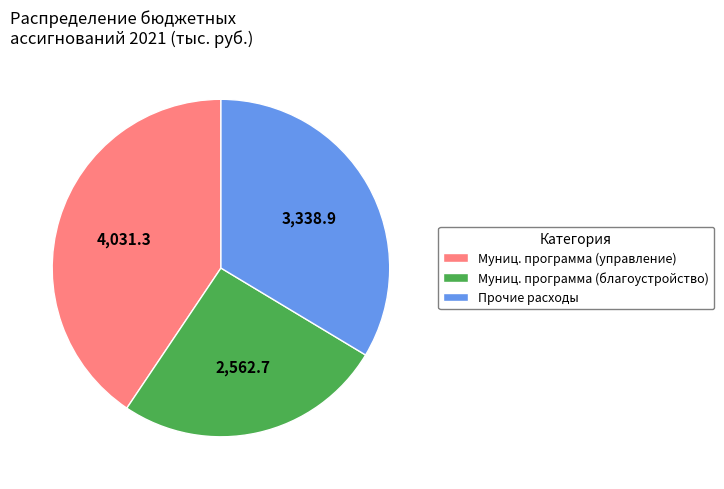

Is it true that Муниц. программа (благоустройство) is 26% of the pie?

True